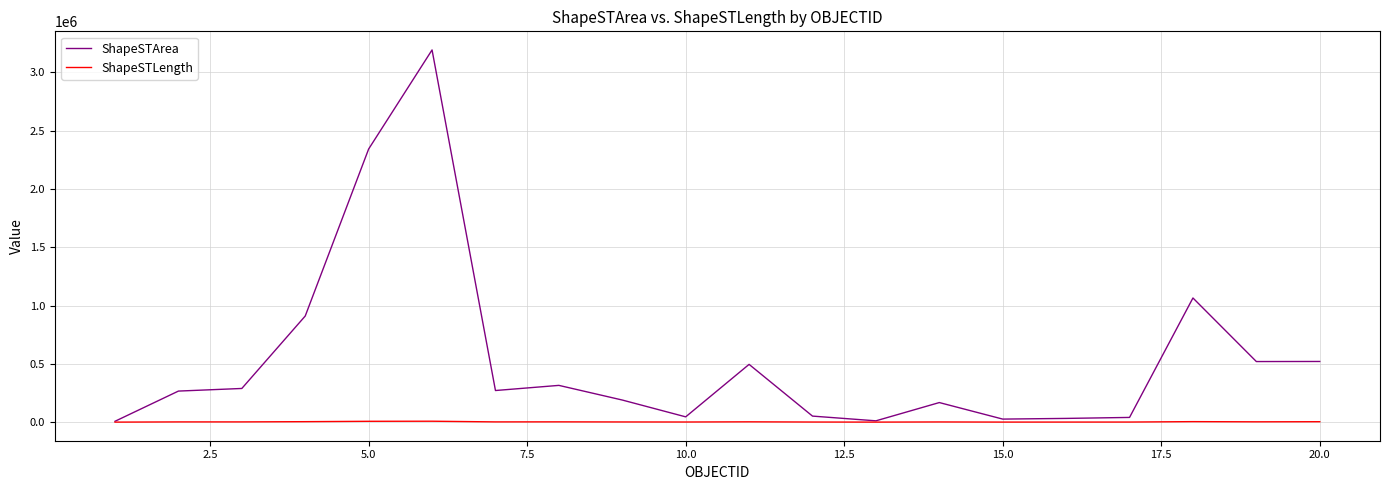

Rank the series by their average value, from highest to lowest.

ShapeSTArea, ShapeSTLength